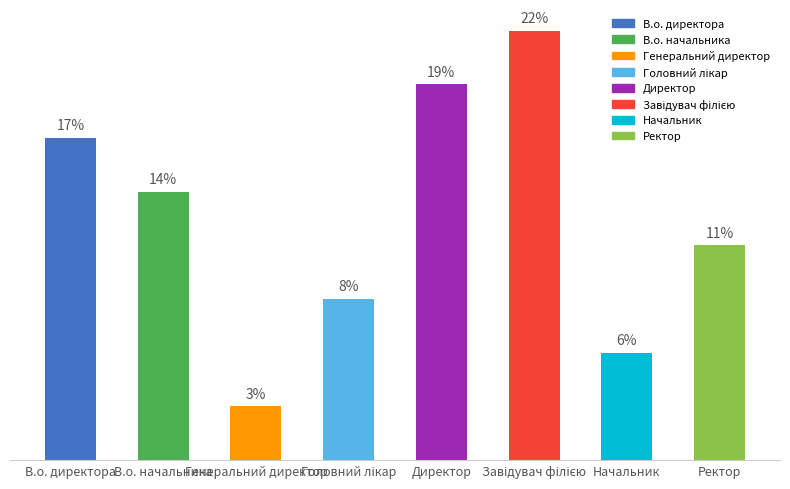

Are the bars horizontal?

No